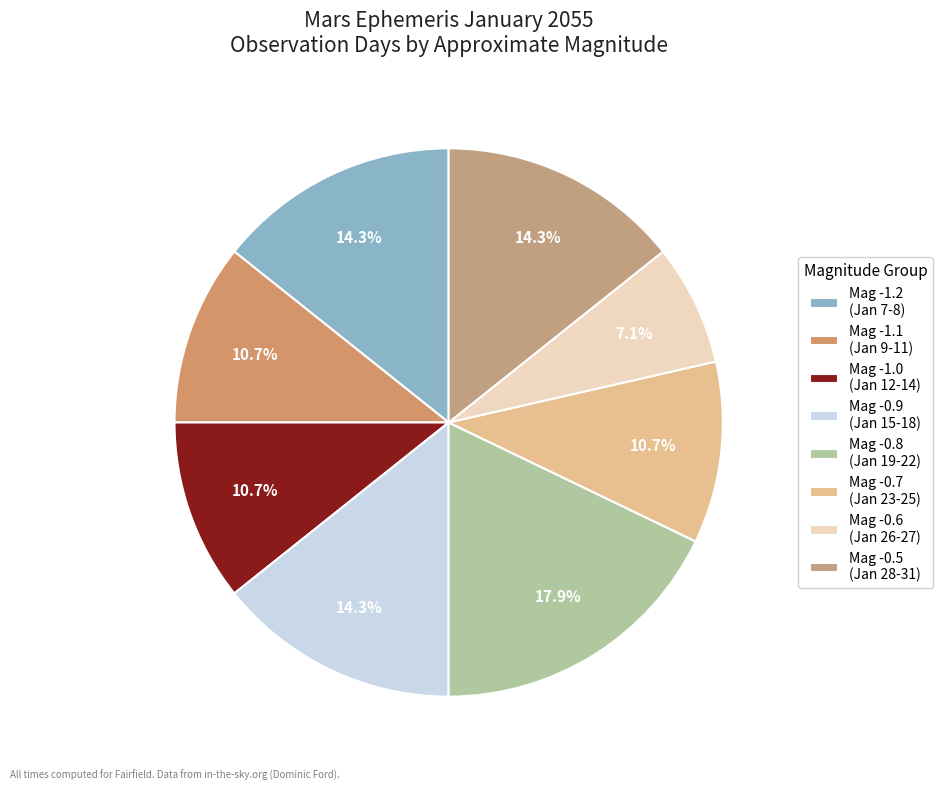

How many slices are in this pie chart?

8